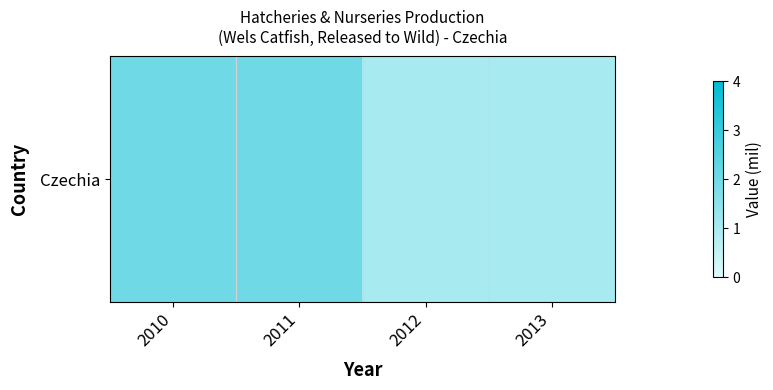

How many distinct data groups are displayed?

1